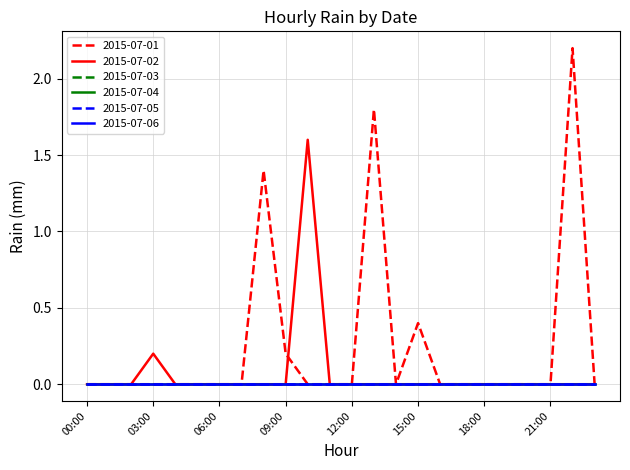

Does the chart have visible grid lines?

Yes